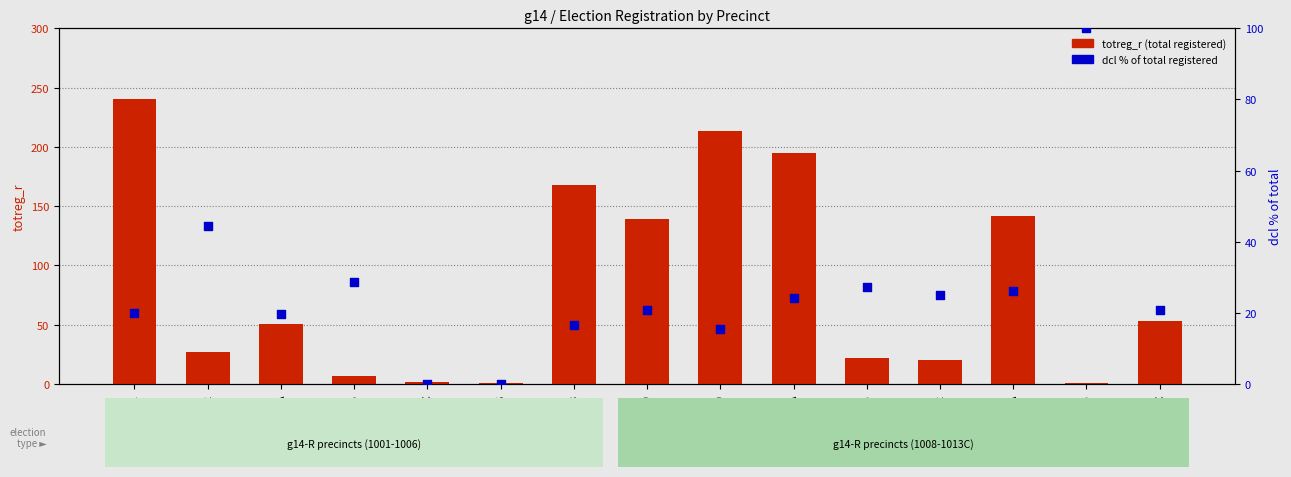

Which series has the largest Y range (max minus min)?

totreg_r